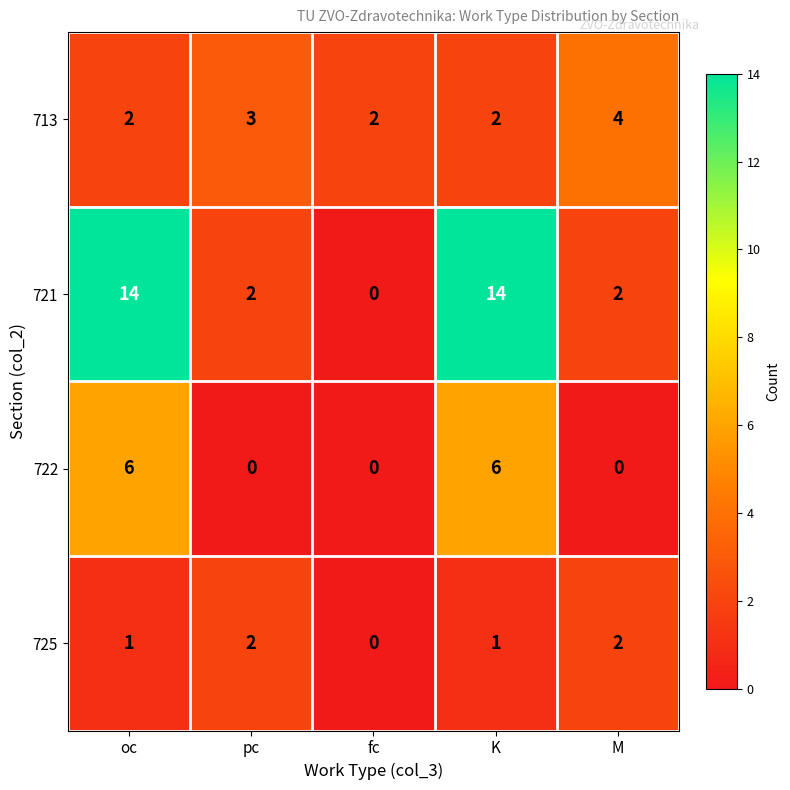

What is the sum of all 725 values?

6